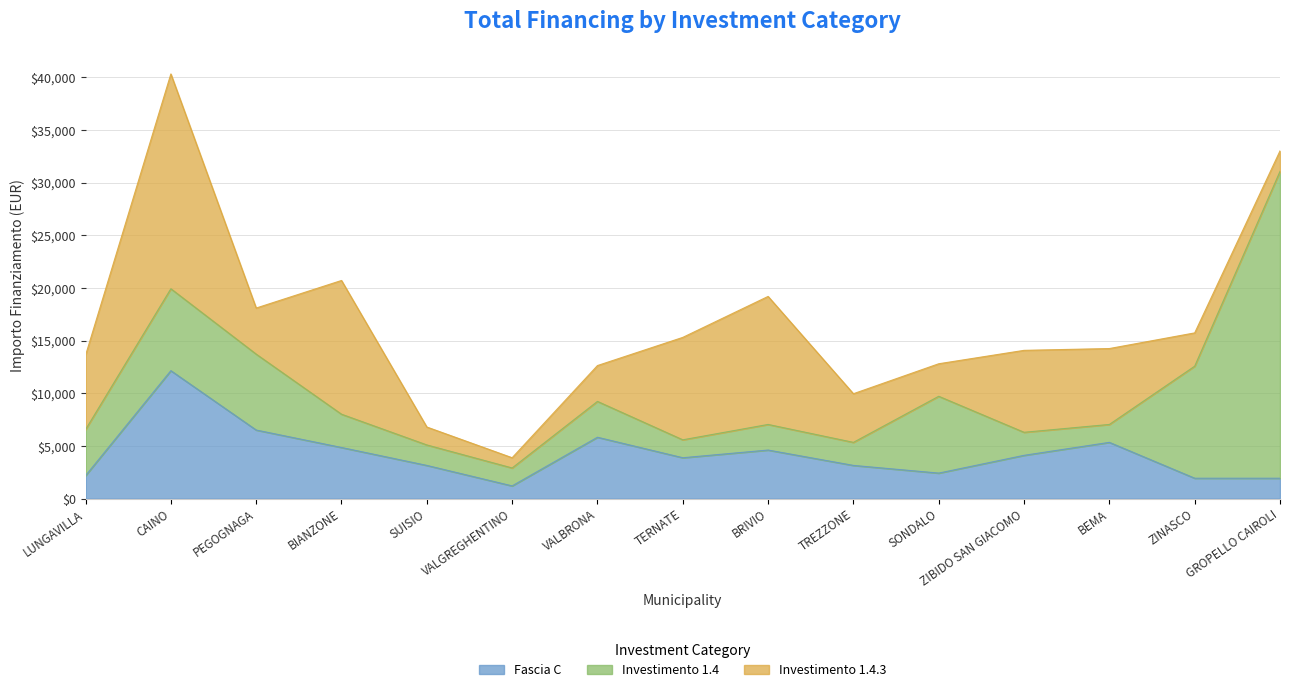

Reading right to left, what are all the values shown in this chart?

Fascia C: 1944	1944	5346	4116	2430	3159	4617	3888	5832	1215	3159	4860	6517	12150	2187
Investimento 1.4: 29120	10633	1701	2187	7290	2187	2430	1701	3402	1701	1944	3159	7203	7776	4374
Investimento 1.4.3: 1944	3159	7203	7776	3087	4617	12150	9720	3402	972	1701	12691	4374	20384	7047